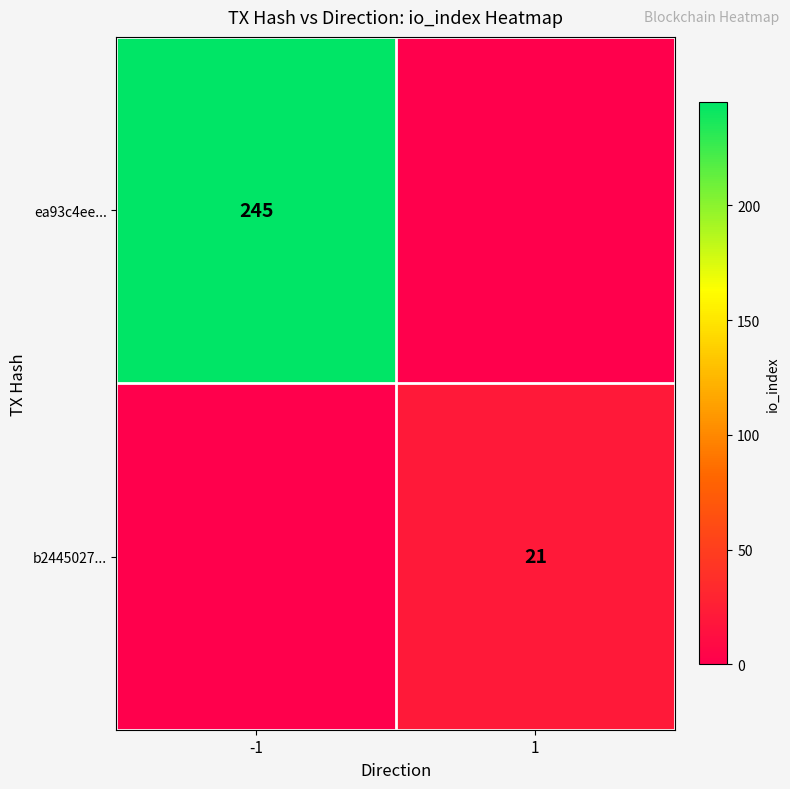

True or false: ea93c4ee... has a value of 58 at -1.

False